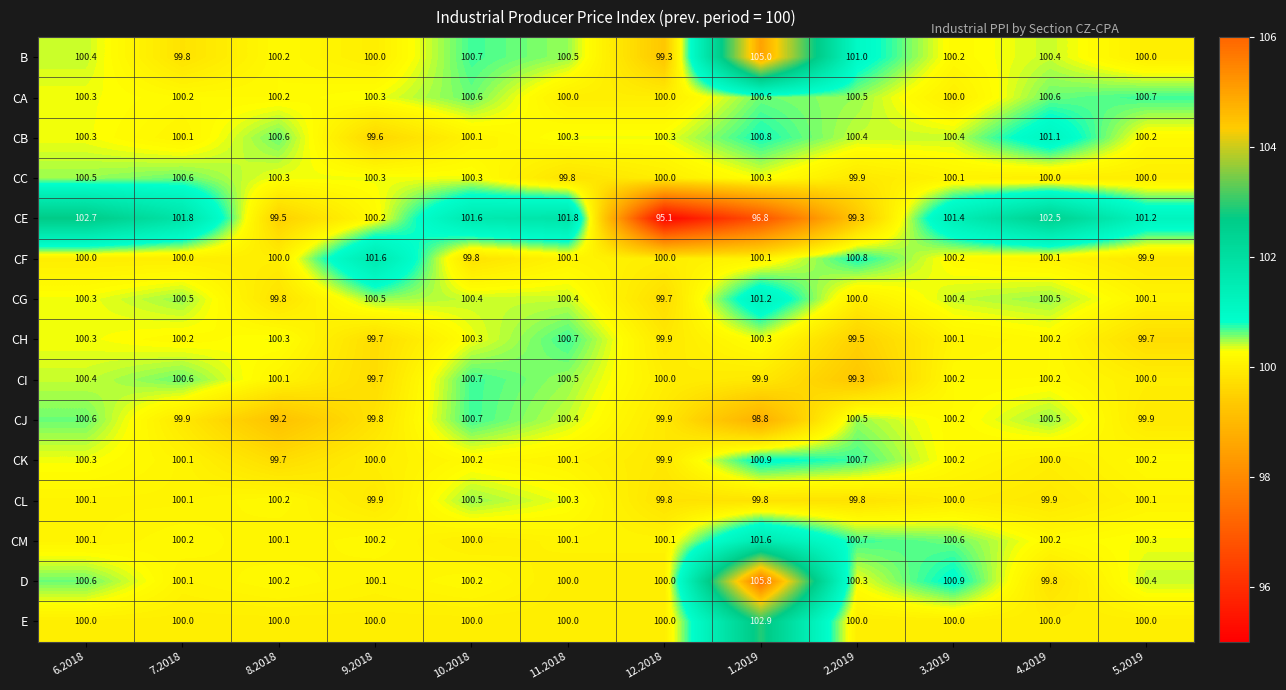

What is the difference between the second highest and second lowest values in the CB series?

0.7